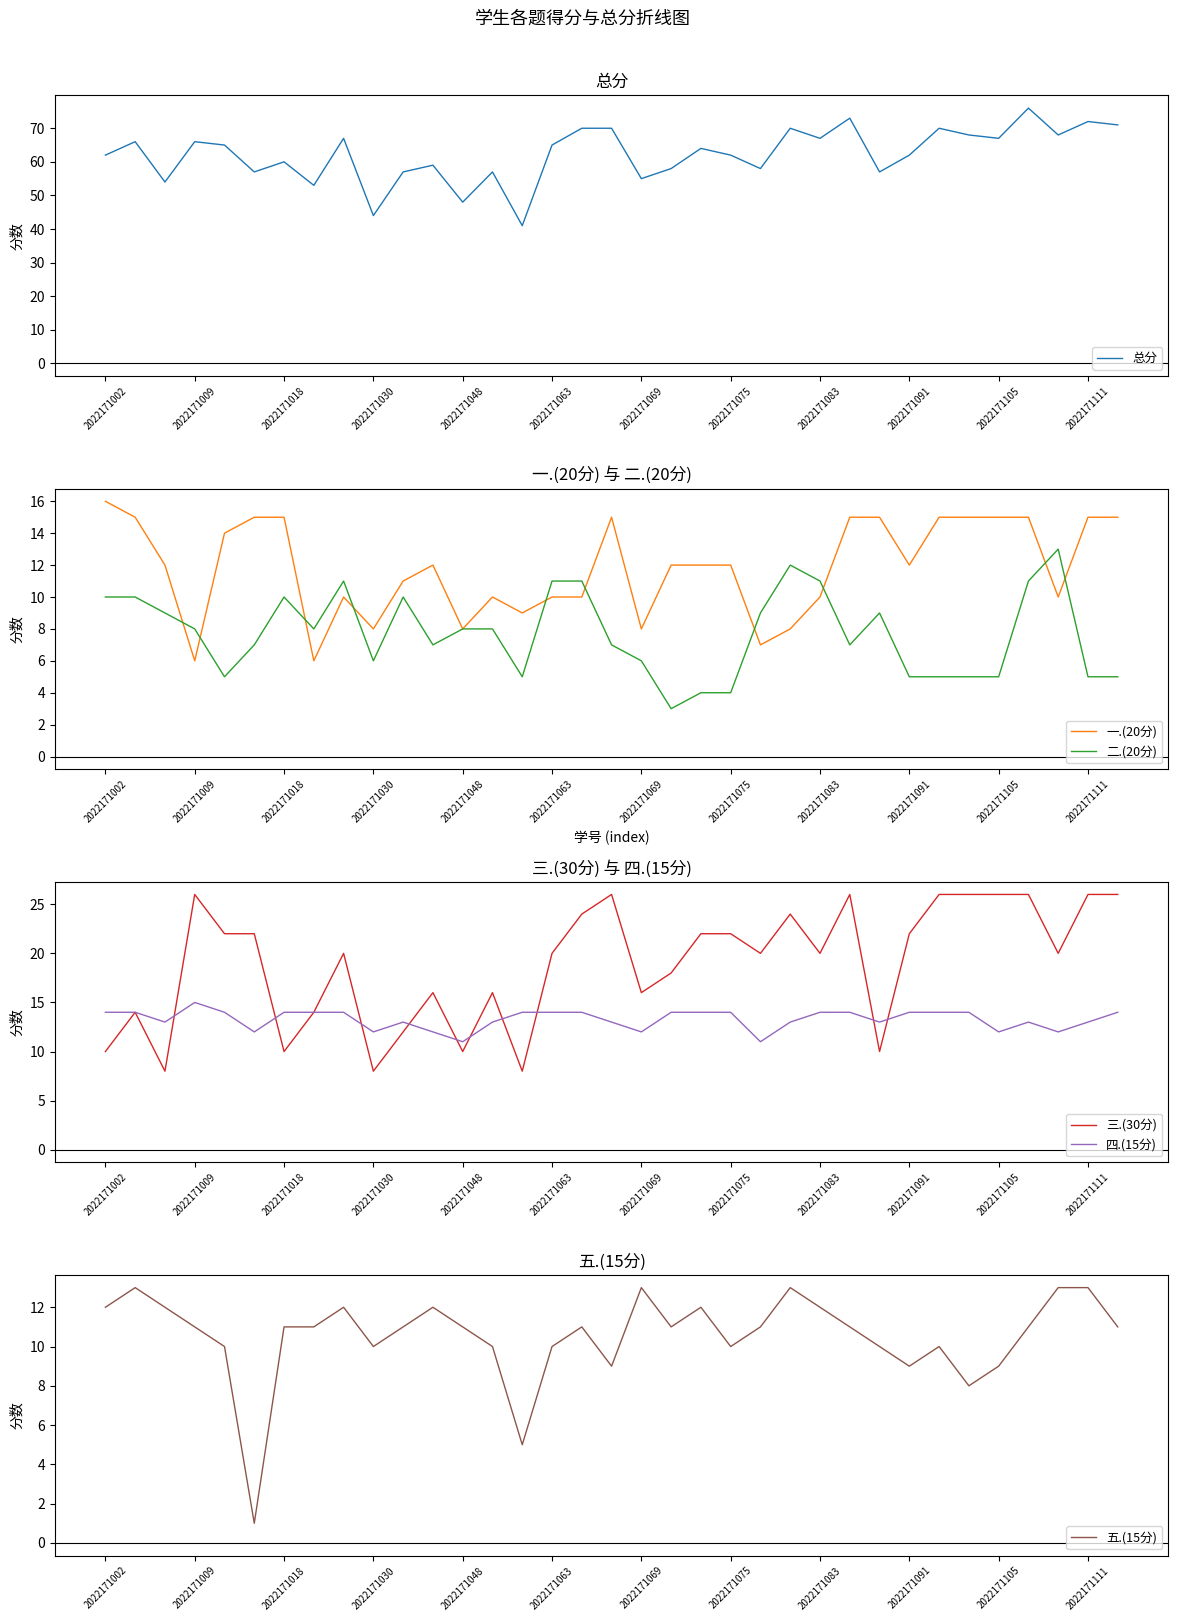

Which category has the highest value across all series?

31